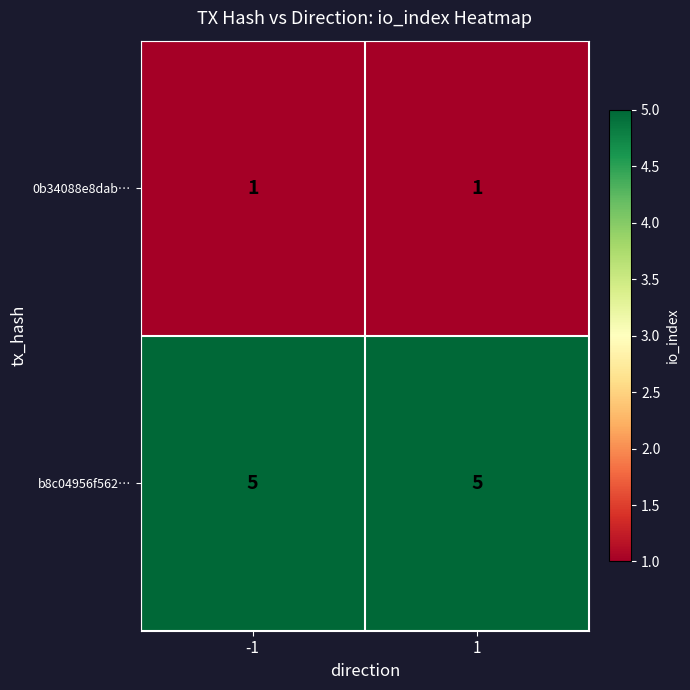

Reading left to right, transcribe all the data shown in this chart.

0b34088e8dab…: 1	1
b8c04956f562…: 5	5